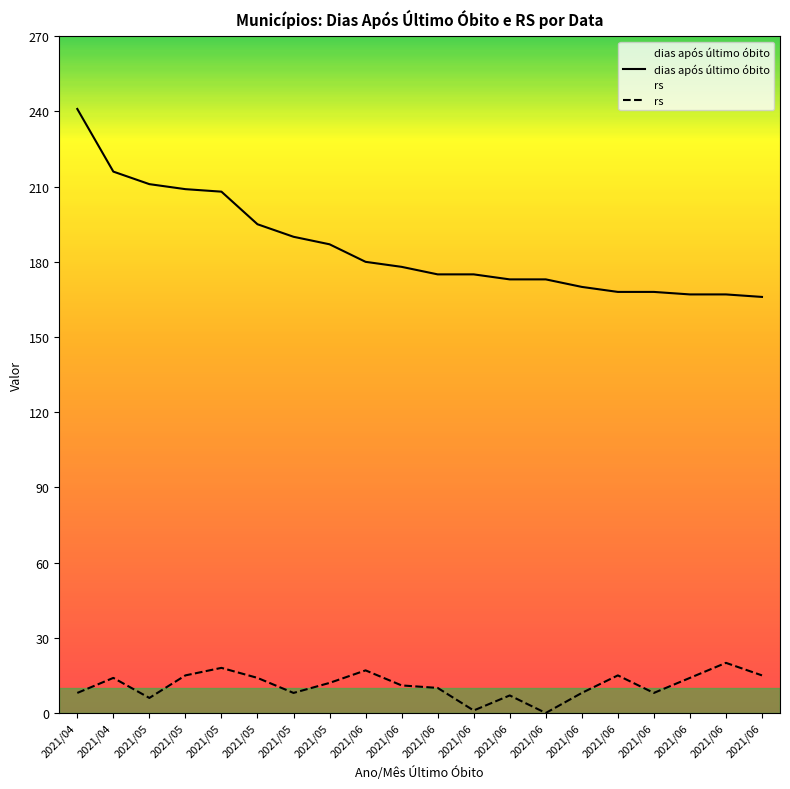

The rs series shows 4 at 2021/06. True or false?

False